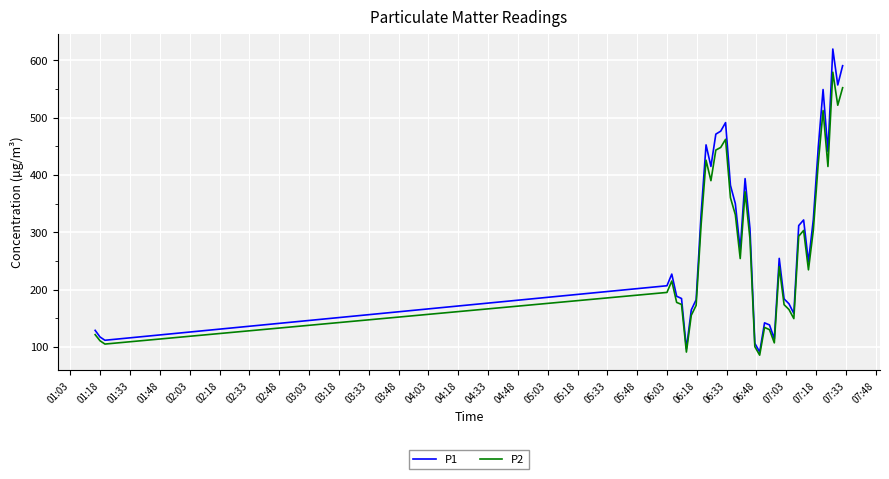

Rank the series by their maximum value, from lowest to highest.

P2, P1